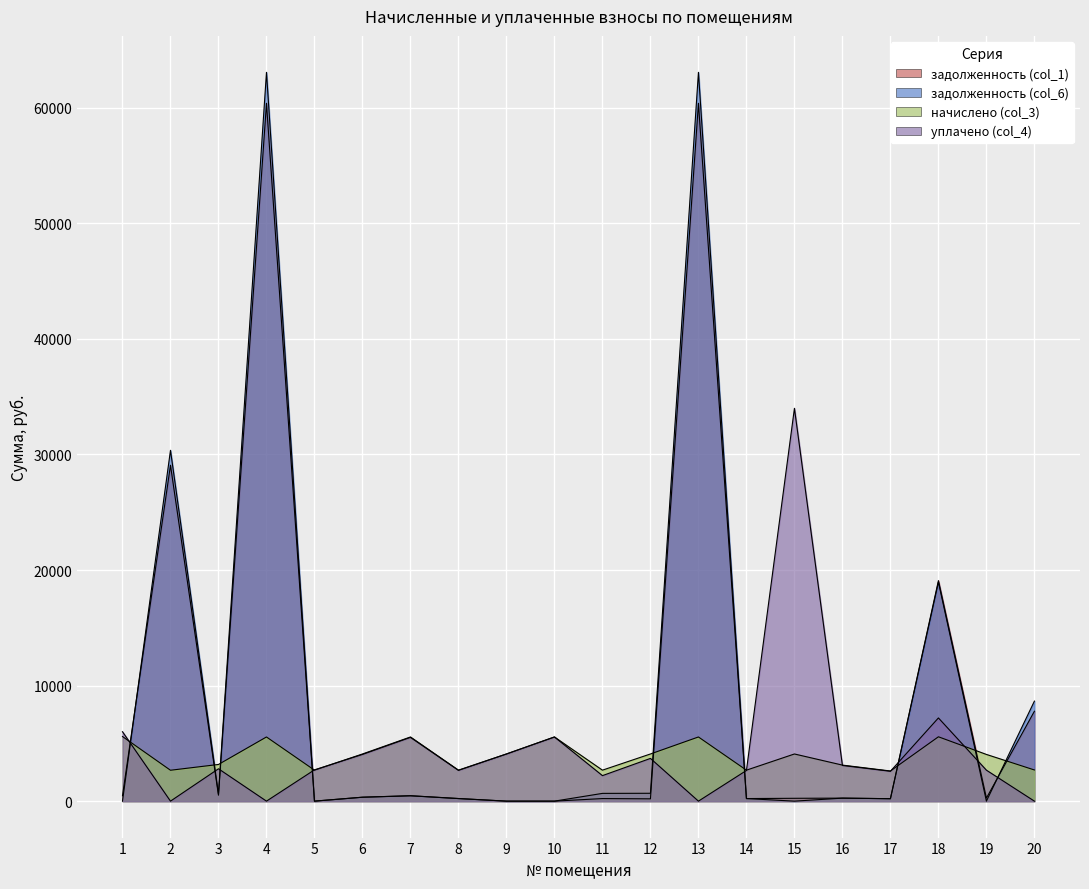

What is the sum of the задолженность (col_6) values at 6 and 19?

340.1